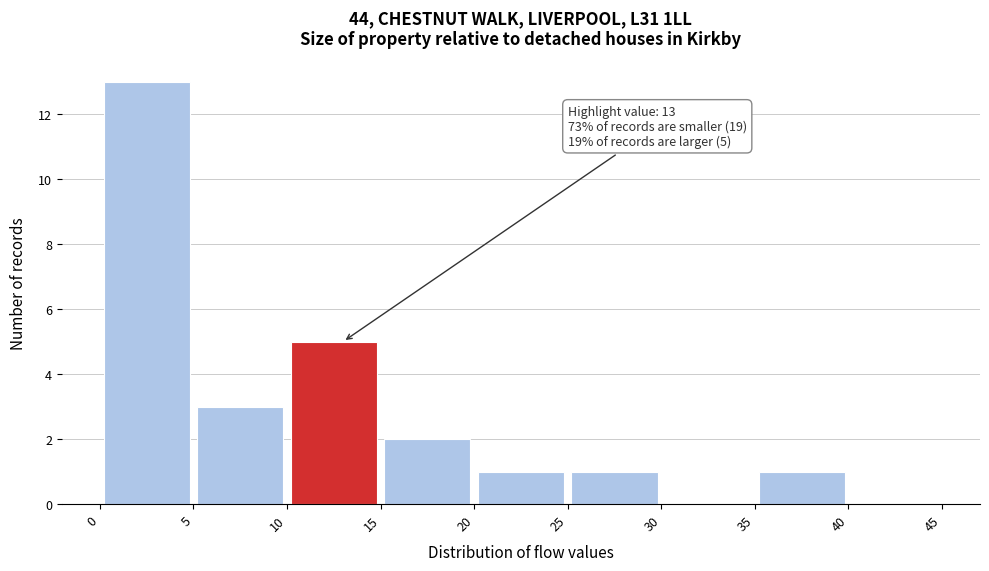

Which range on the x-axis has the tallest bar?

0 to 5